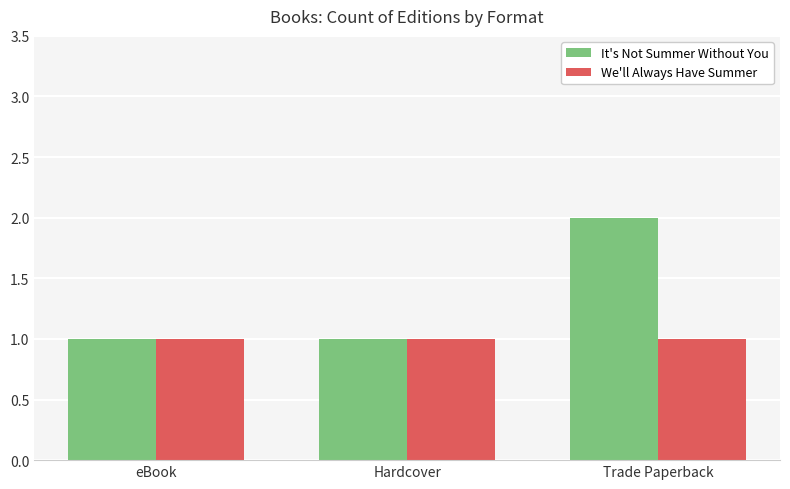

Which category has the highest value in the It's Not Summer Without You series?

Trade Paperback